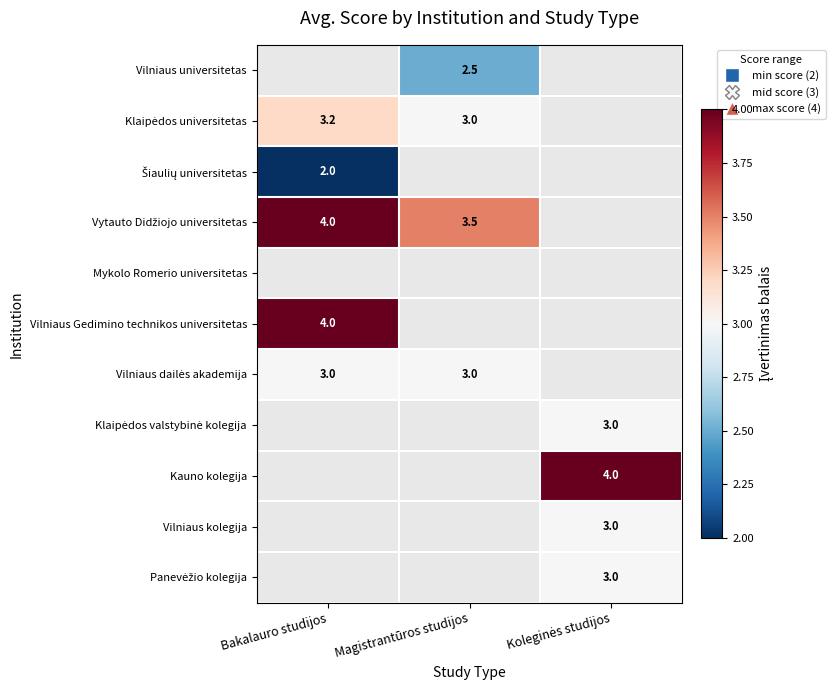

What is the smallest value displayed?

2.0